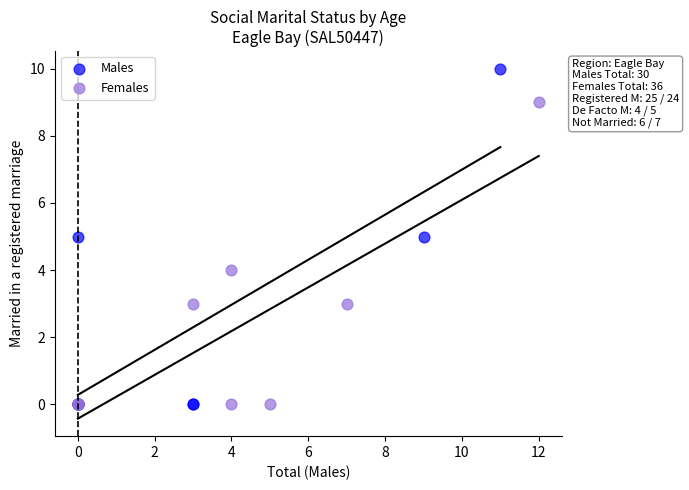

Which series contains the highest Y value?

Males